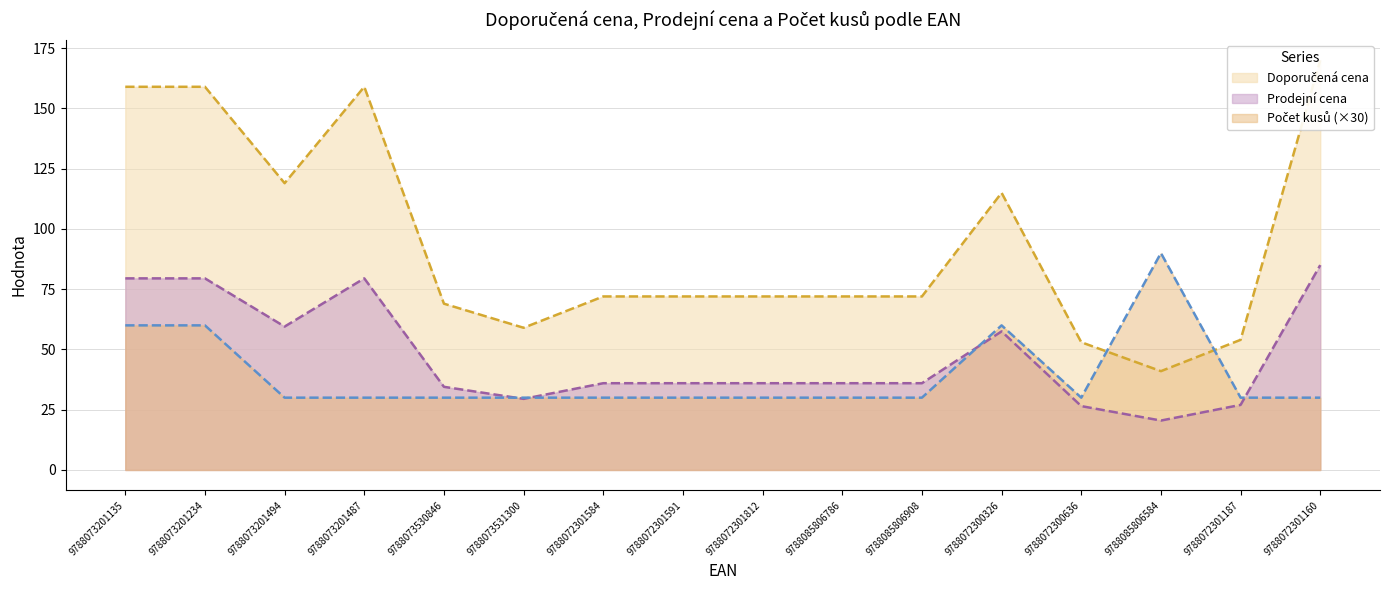

Rank the series at 9788073530846 from lowest to highest value.

Počet kusů, Prodejní cena, Doporučená cena